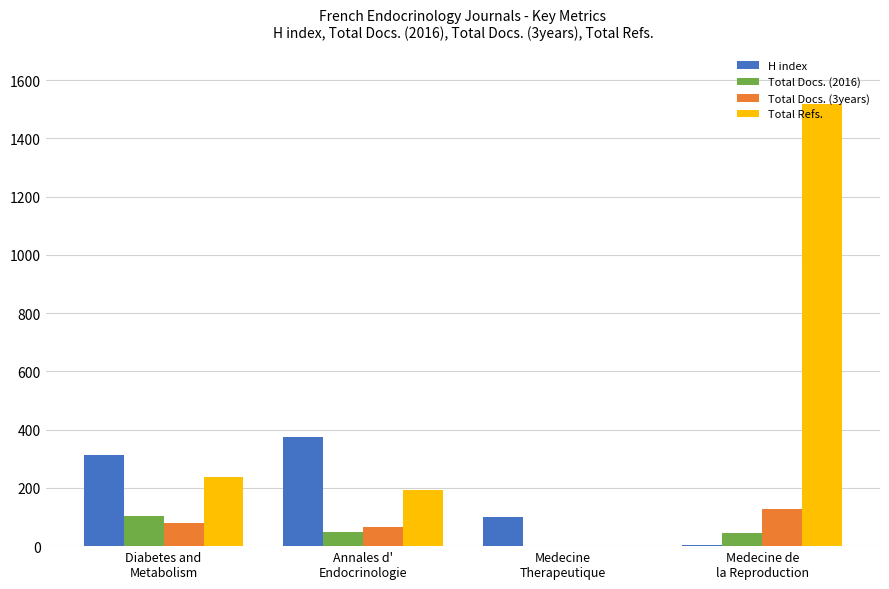

Which series has the largest total across all categories?

Total Refs.